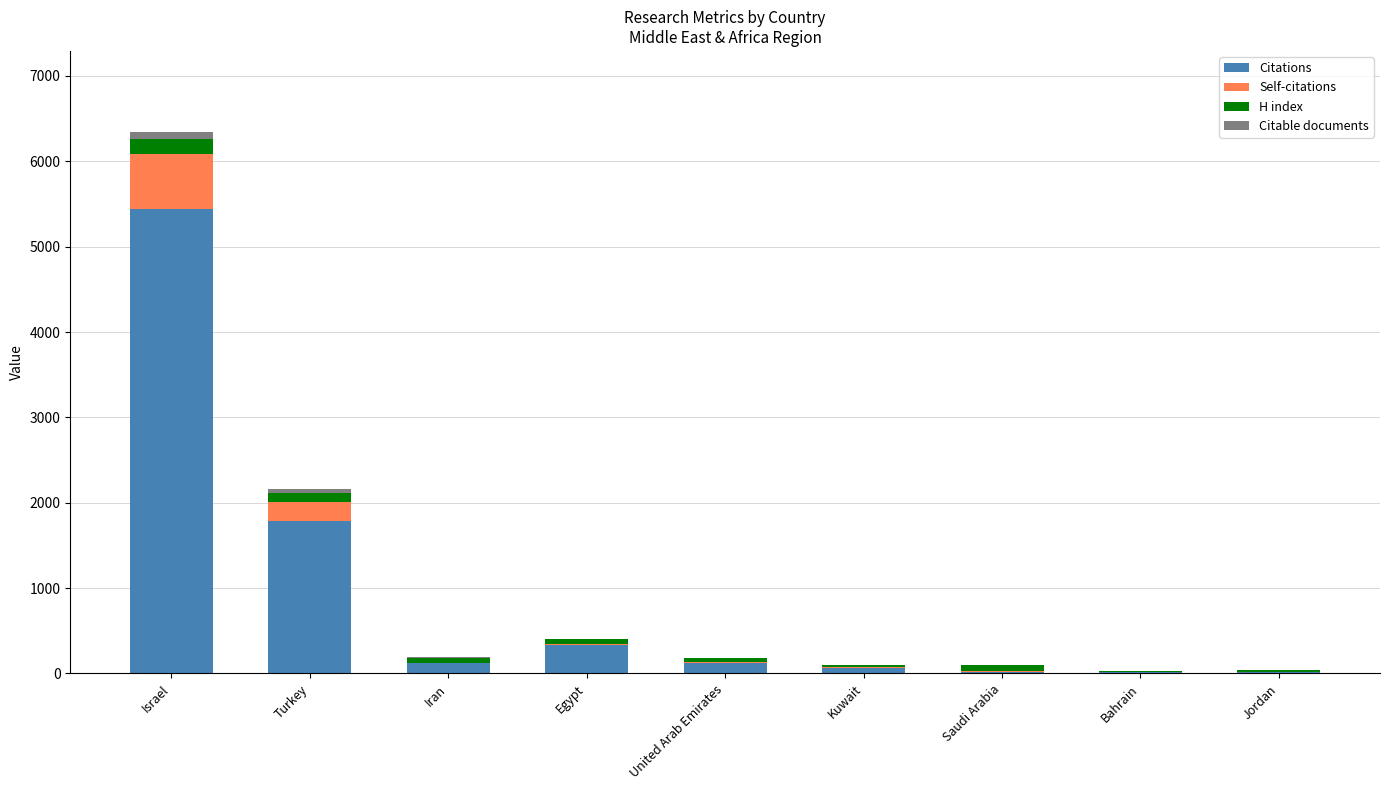

At which category is the sum across all series the highest?

Israel